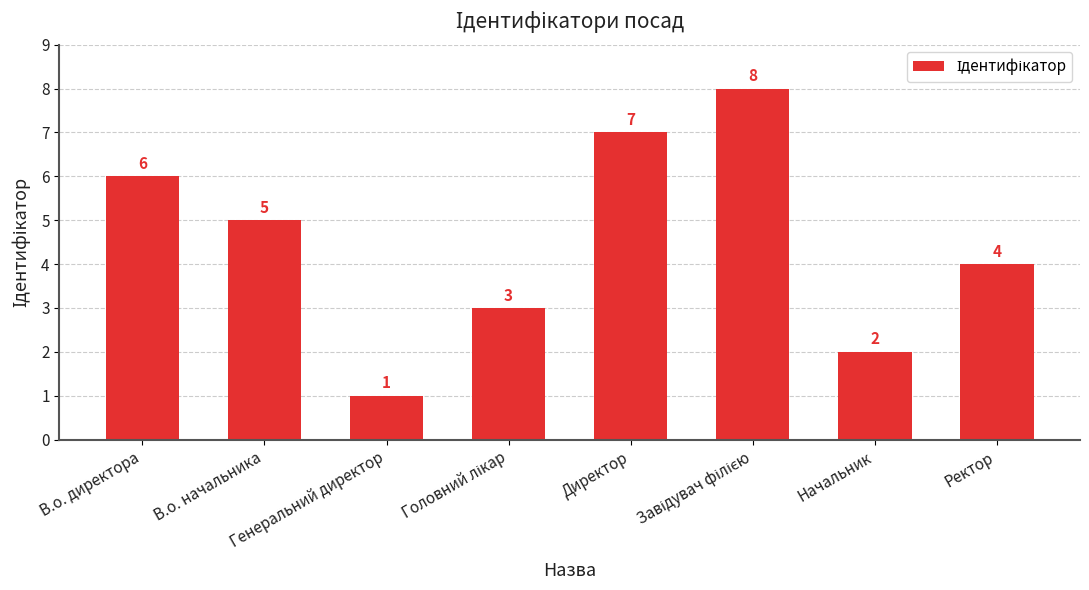

Count the values in the range 3 to 7.

5